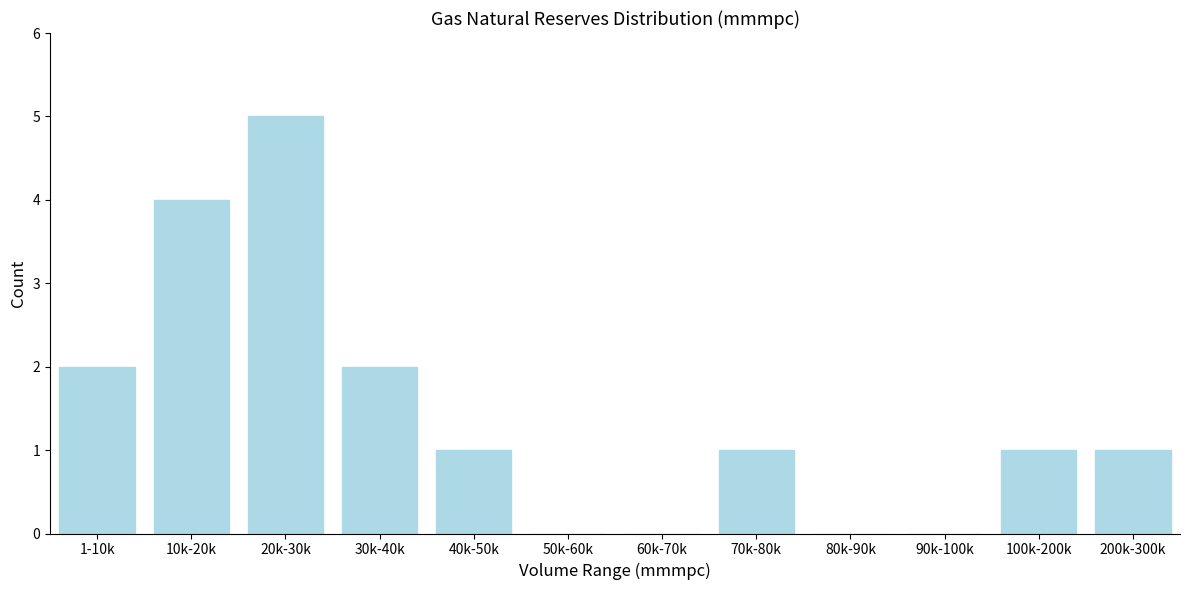

Reading left to right, what are all the values shown in this chart?

1-10k=2	10k-20k=4	20k-30k=5	30k-40k=2	40k-50k=1	50k-60k=0	60k-70k=0	70k-80k=1	80k-90k=0	90k-100k=0	100k-200k=1	200k-300k=1